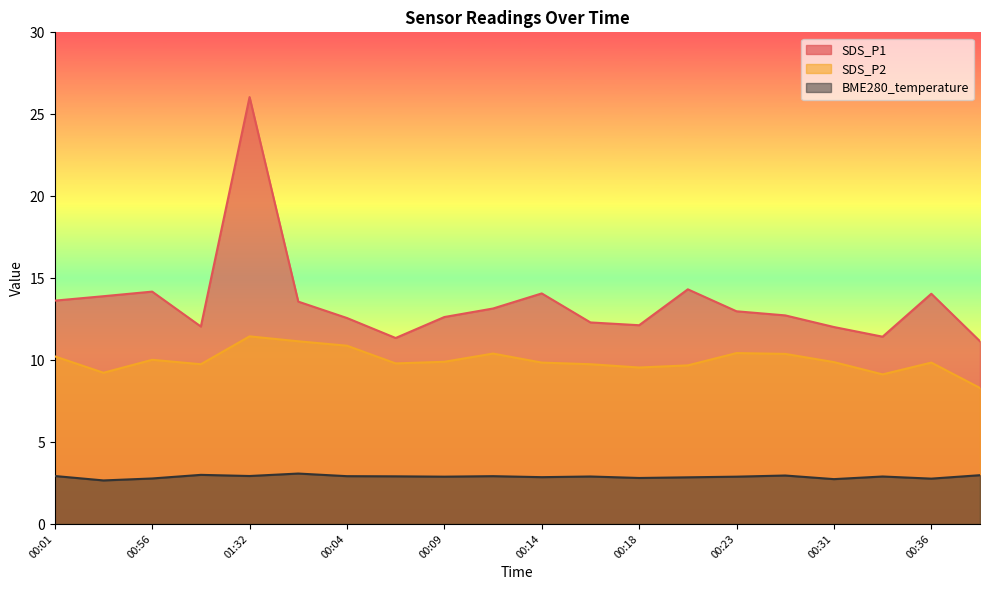

Which series changed the most between 00:28 and 00:09?

SDS_P1